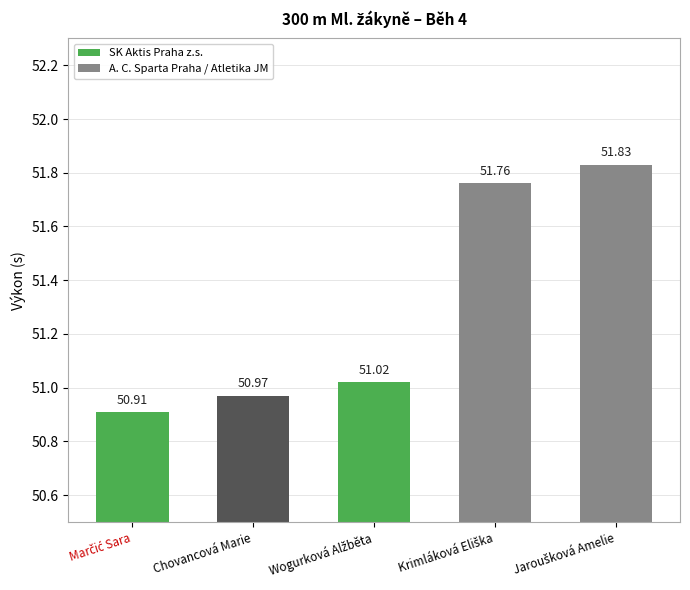

What is the average value?

51.3